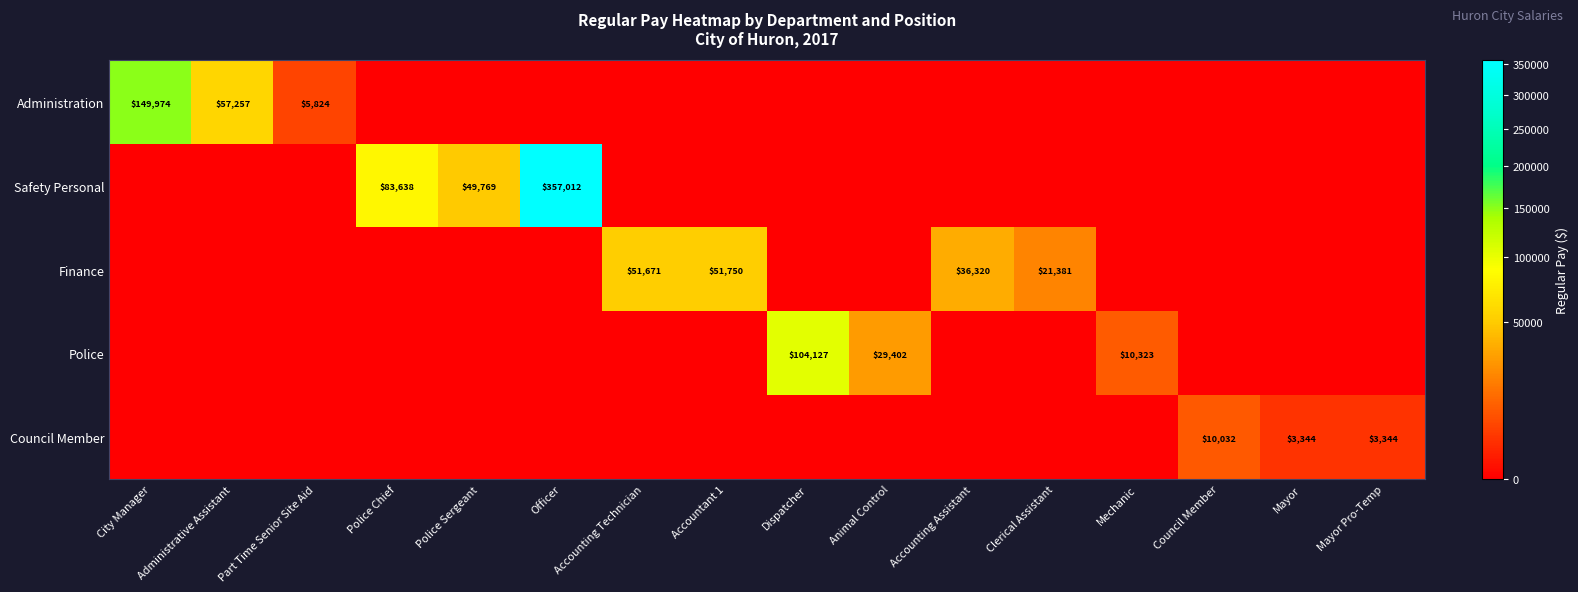

At how many categories does at least one series exceed 129906?

2